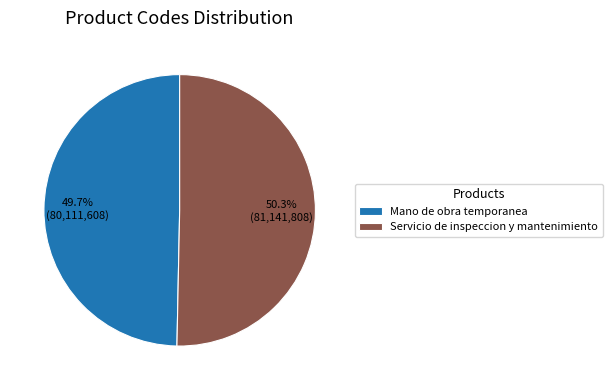

Which category has the smallest portion of the pie?

Mano de obra temporanea